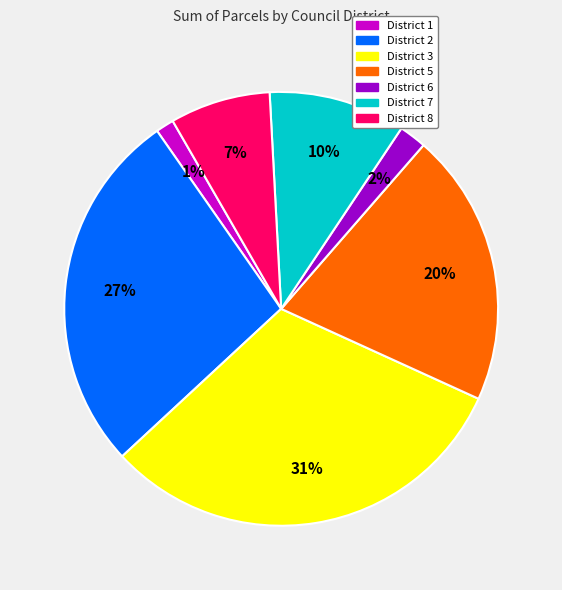

Is there a majority slice in this chart?

No